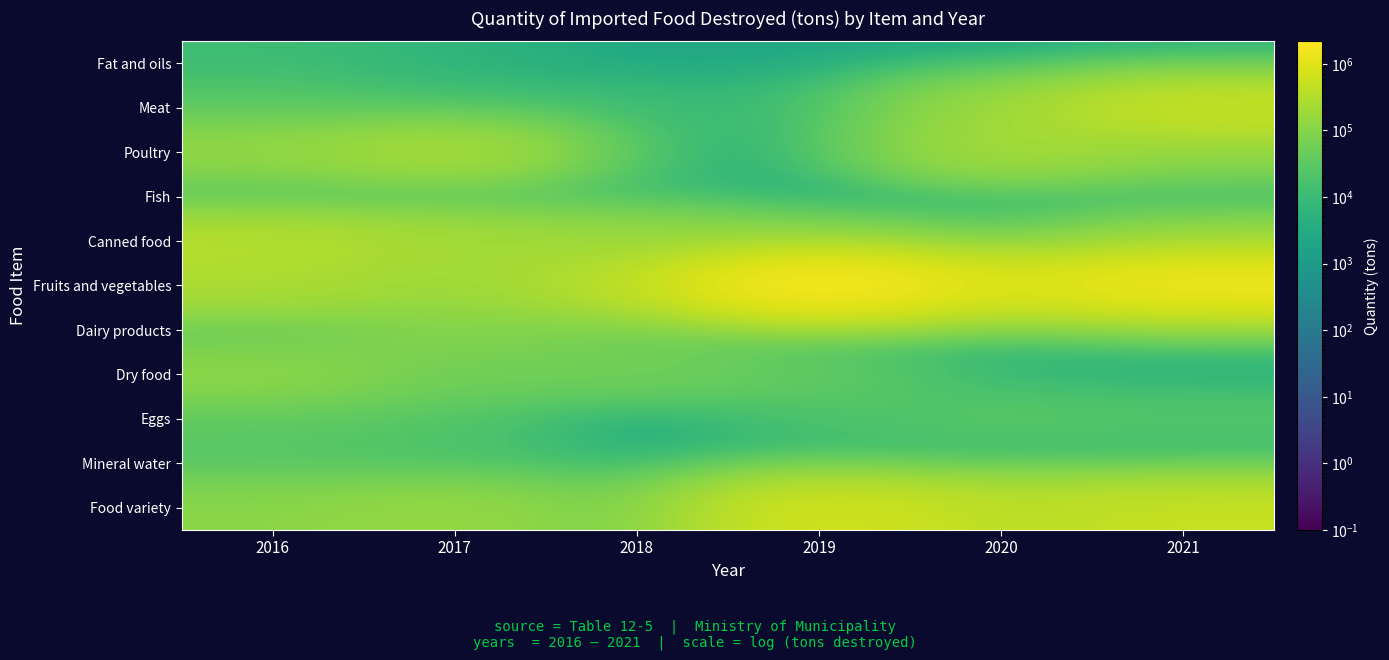

Reading right to left, transcribe all the data shown in this chart.

Fat and oils: 2021=0.1	2020=1300.0	2019=2700.0	2018=2200.0	2017=5932.0	2016=11088.0
Meat: 2021=550952.0	2020=175204.0	2019=8748.0	2018=12165.0	2017=12443.0	2016=27606.0
Poultry: 2021=116268.0	2020=233671.0	2019=5886.0	2018=7337.0	2017=261199.0	2016=142846.0
Fish: 2021=3053.0	2020=2108.0	2019=650.0	2018=9822.0	2017=15300.0	2016=13640.0
Canned food: 2021=142904.0	2020=32463.0	2019=86507.0	2018=168061.0	2017=228528.0	2016=337332.0
Fruits and vegetables: 2021=1516413.0	2020=858445.0	2019=2190416.0	2018=373349.0	2017=172832.0	2016=272809.0
Dairy products: 2021=11723.0	2020=2900.0	2019=5150.0	2018=53485.0	2017=95222.0	2016=34635.0
Dry food: 2021=4375.0	2020=8505.0	2019=37569.0	2018=59492.0	2017=55325.0	2016=126218.0
Eggs: 2021=25450.0	2020=29200.0	2019=18000.0	2018=130.0	2017=22680.0	2016=30972.0
Mineral water: 2021=1900.0	2020=3270.0	2019=4809.0	2018=6160.0	2017=16590.0	2016=24933.0
Food variety: 2021=507331.0	2020=394080.0	2019=701885.0	2018=58006.0	2017=154692.0	2016=110339.0